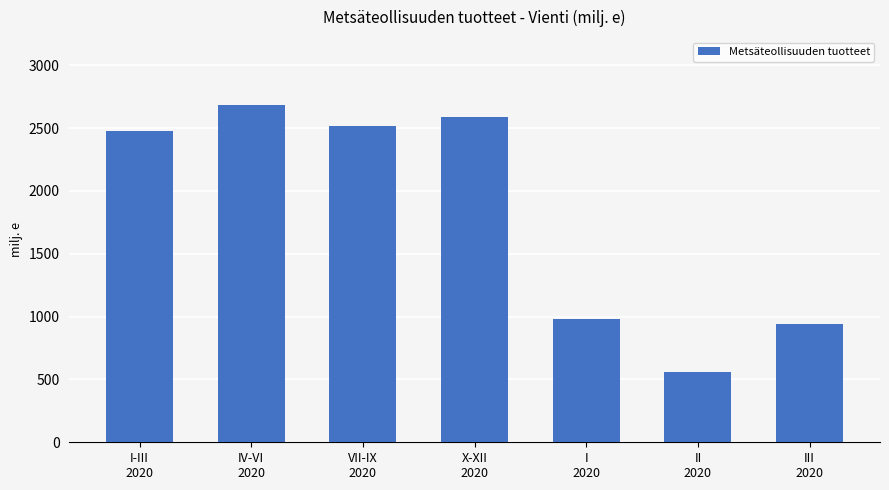

What value does the data have at VII-IX
2020?

2513.9